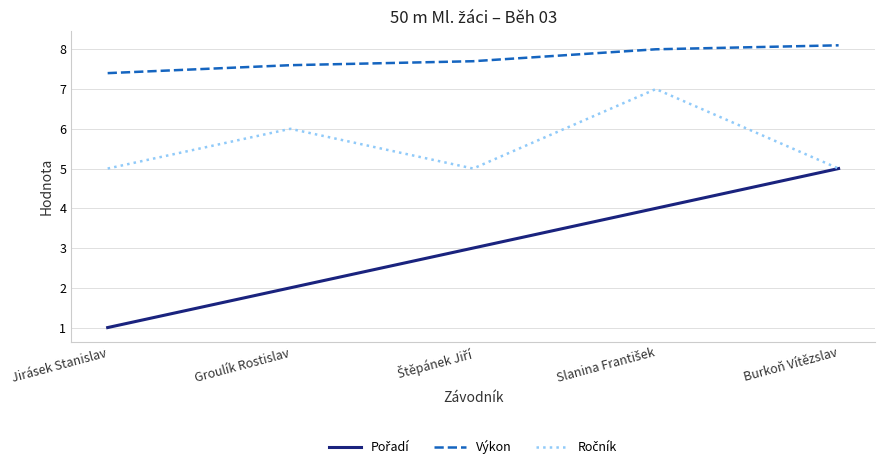

What is the total value across all series at Groulík Rostislav?

15.6